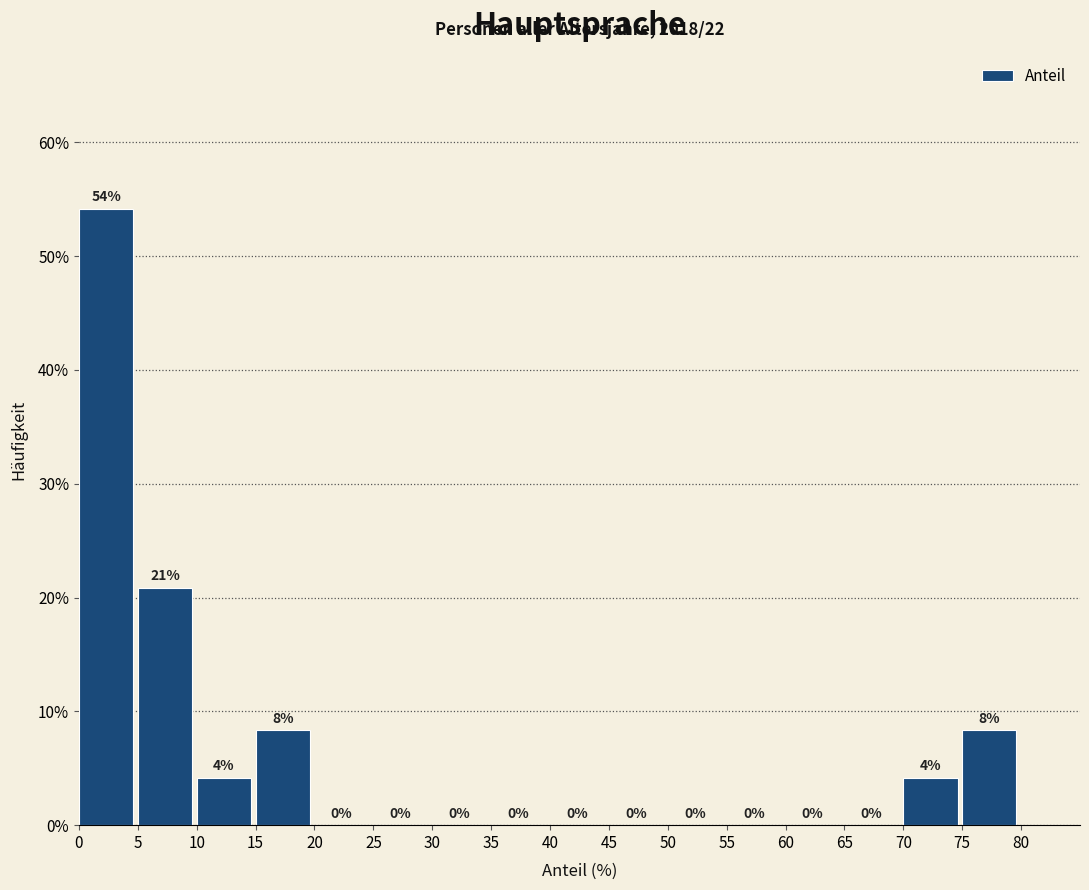

Which range on the x-axis has the tallest bar?

0 to 5